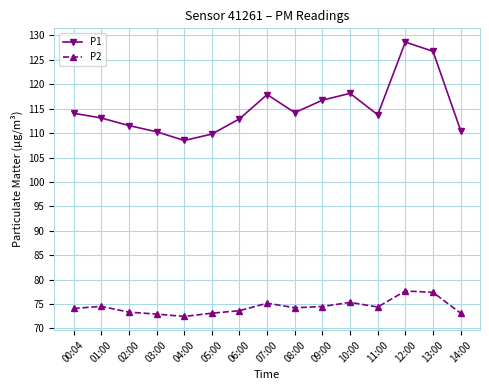

At which category does the chart reach its peak across all series?

12:00